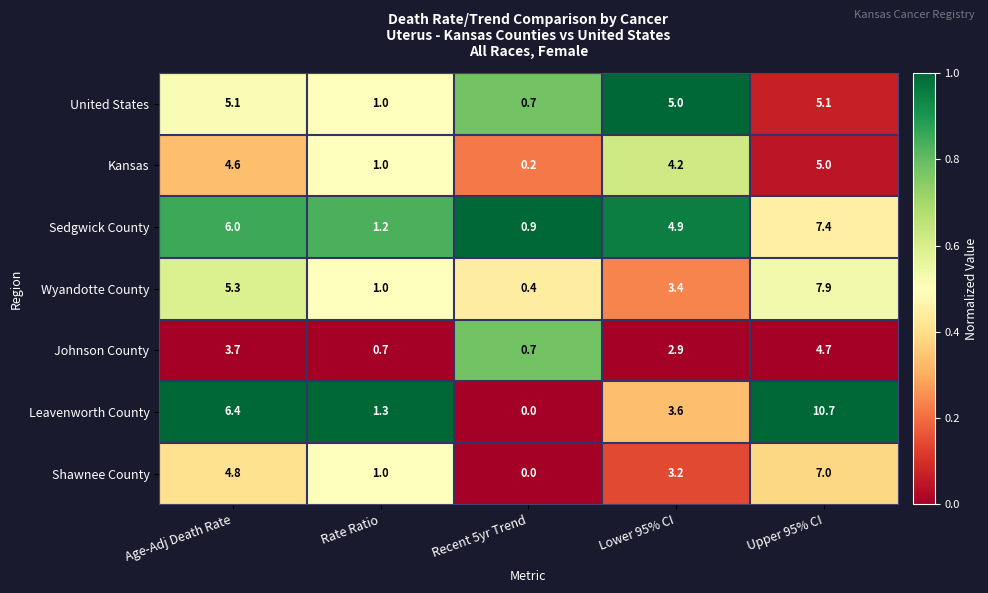

What is the difference between the highest and lowest values at Age-Adj Death Rate?

2.7